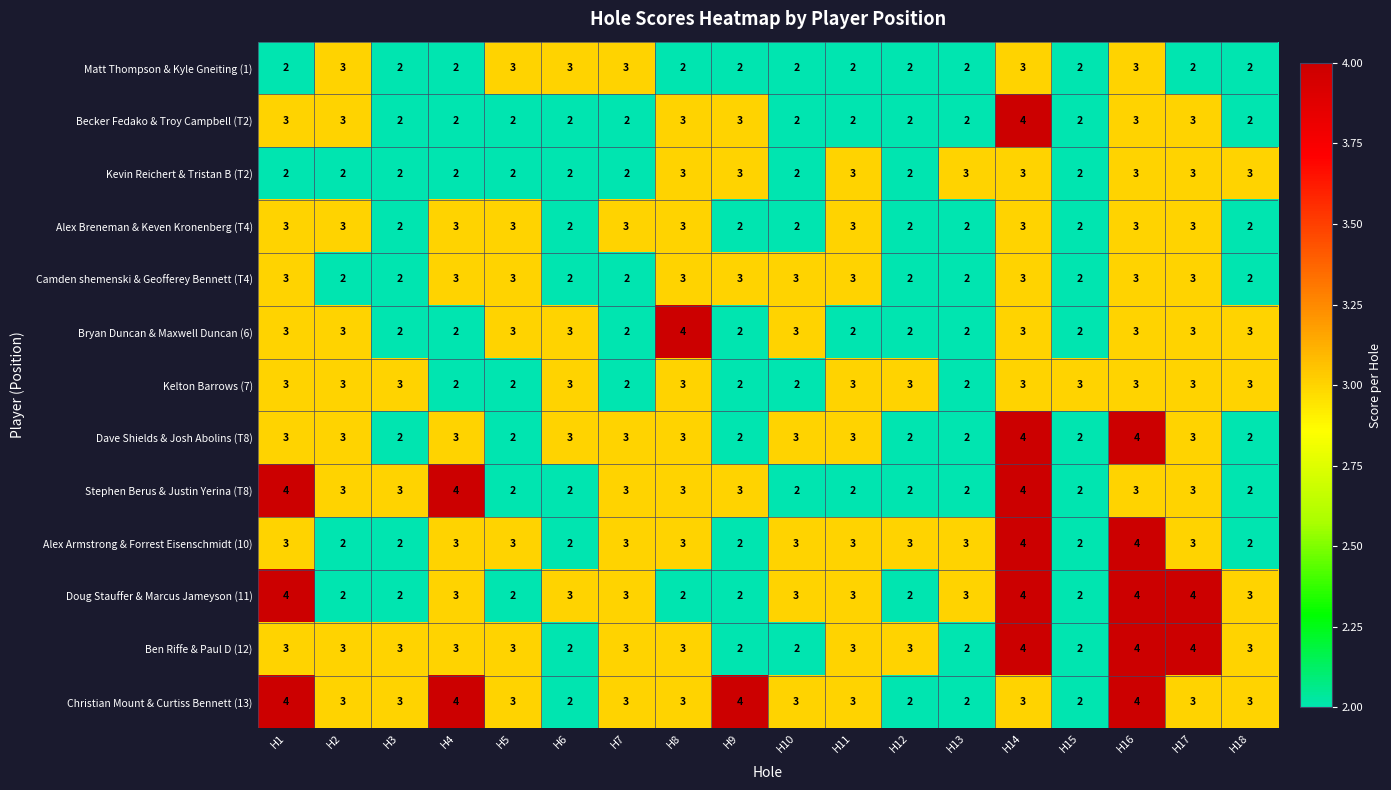

At which label does Stephen Berus & Justin Yerina (T8) first exceed 3?

H1